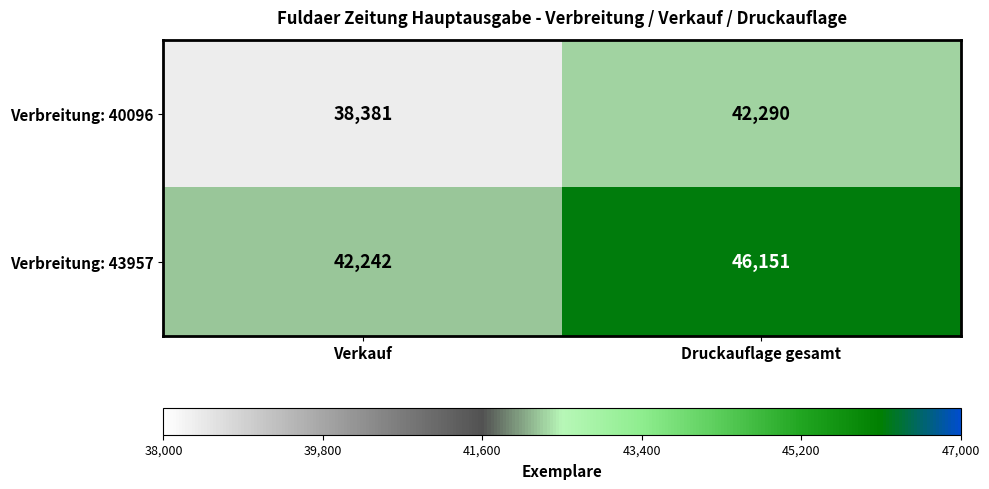

Reading right to left, list all the values displayed in this chart.

Verbreitung: 40096: 42290	38381
Verbreitung: 43957: 46151	42242